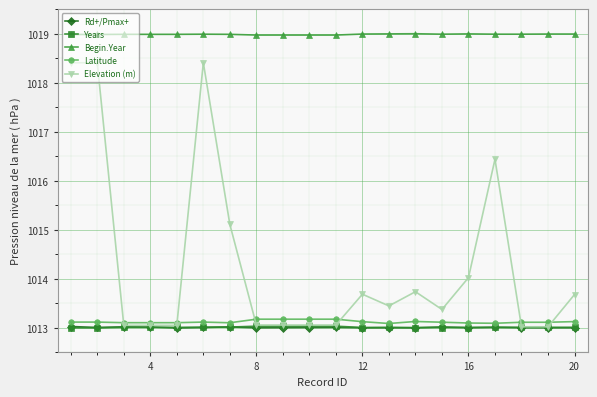

True or false: Latitude and Begin.Year intersect in this chart.

False